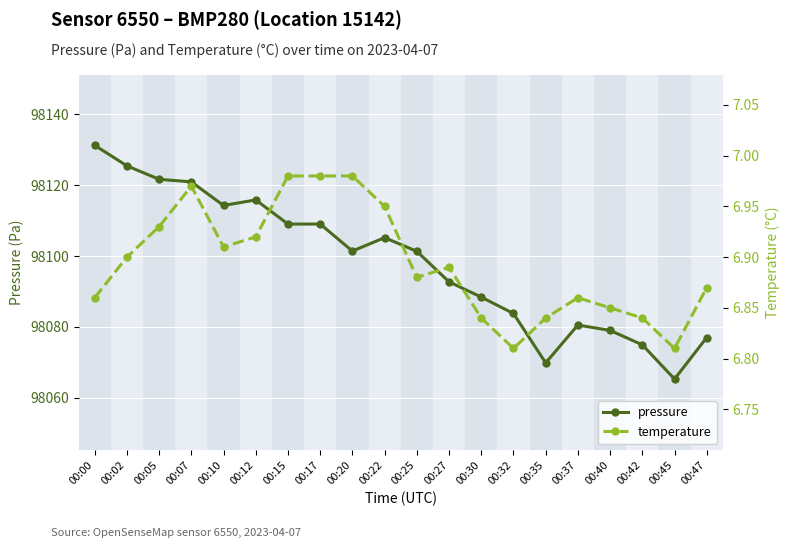

Is it true that temperature equals 9.1 at 00:00?

False